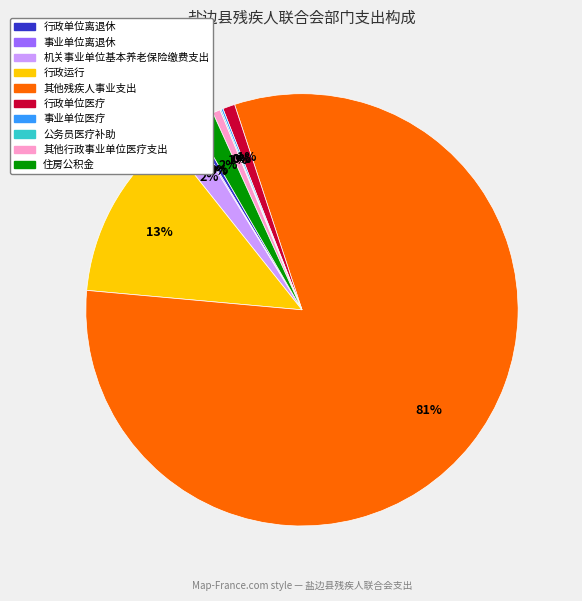

To the nearest percent, what portion does 住房公积金 represent?

2%